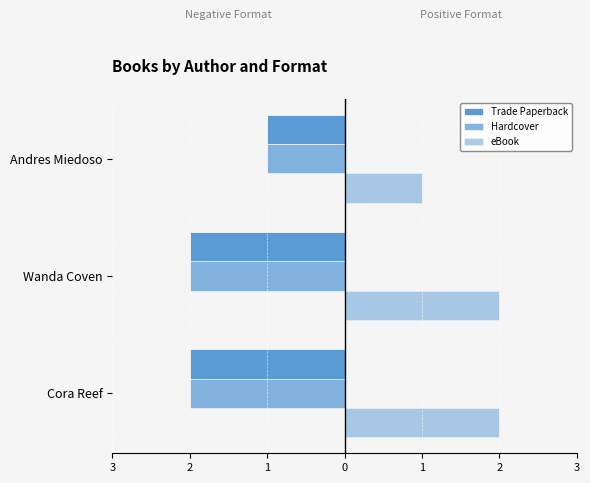

What is the smallest value displayed?

-2